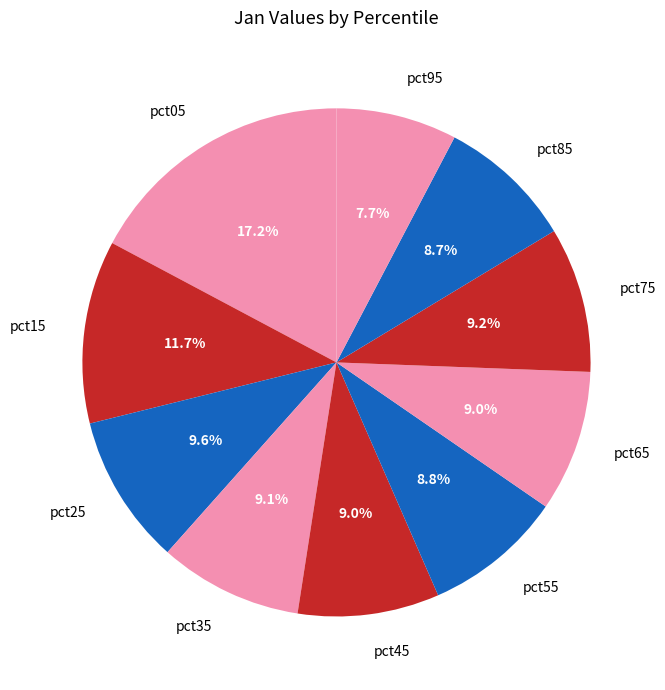

What portion of the pie excludes pct45?

91.0%